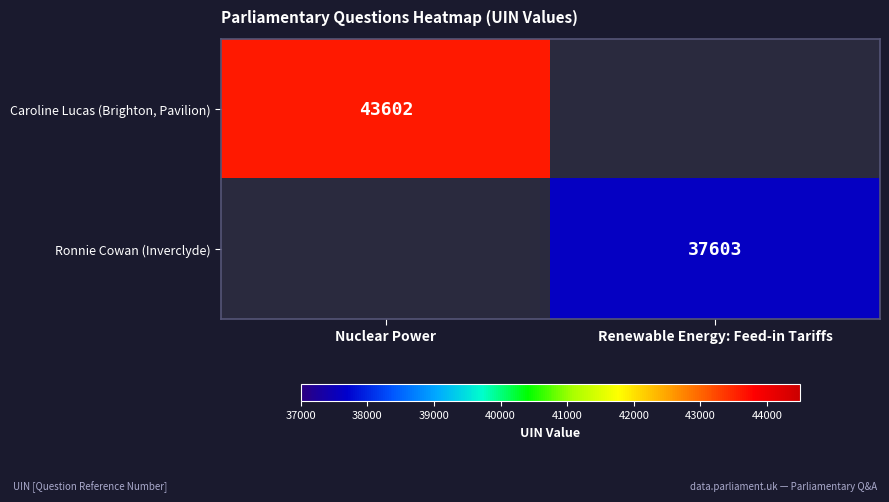

The Ronnie Cowan (Inverclyde) series shows 14776.4 at Renewable Energy: Feed-in Tariffs. True or false?

False